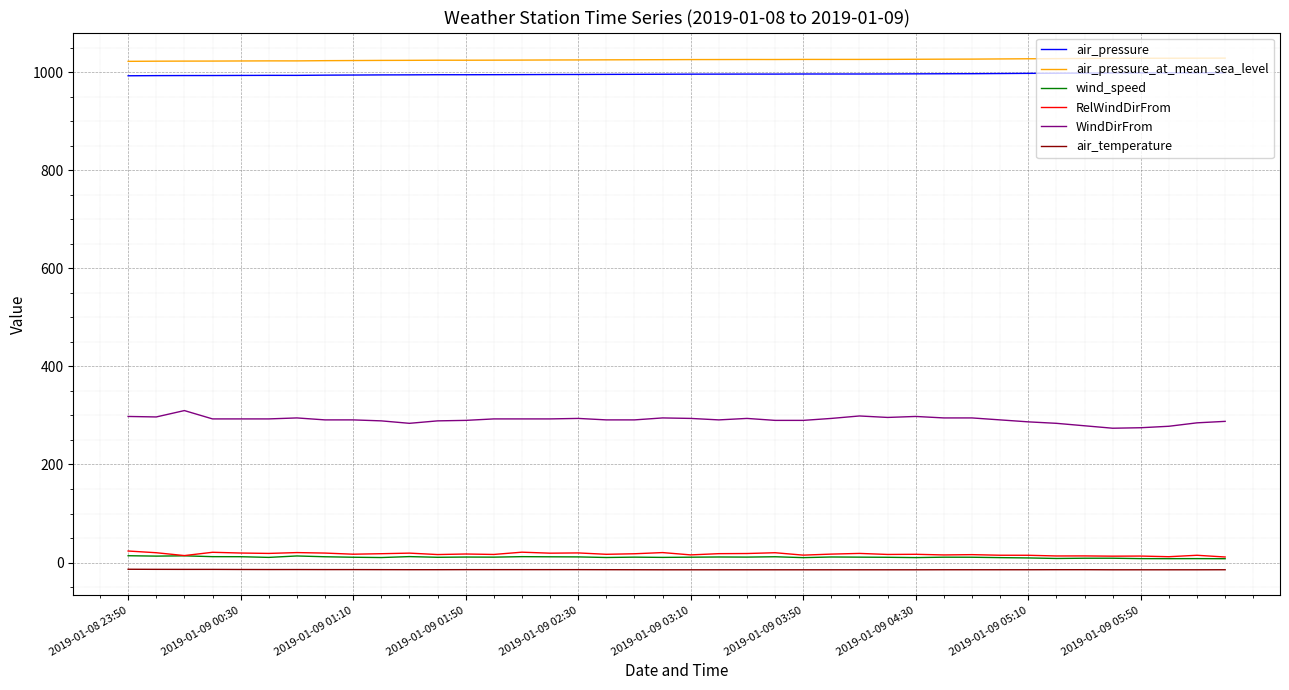

True or false: air_pressure and wind_speed intersect in this chart.

False